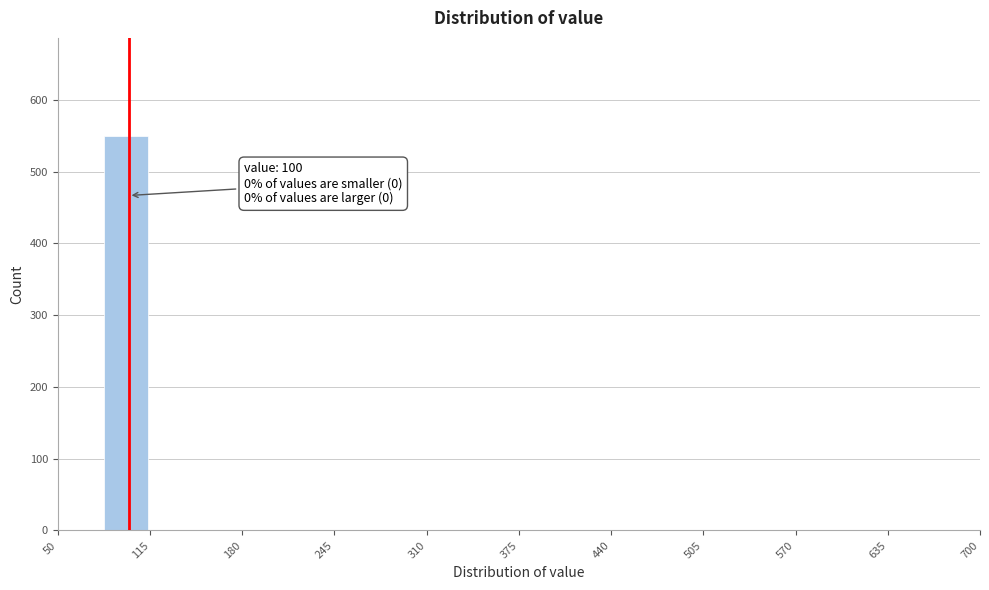

Around what value on the x-axis is the tallest bar? Give the approximate position of its centre, as read against the axis.

100